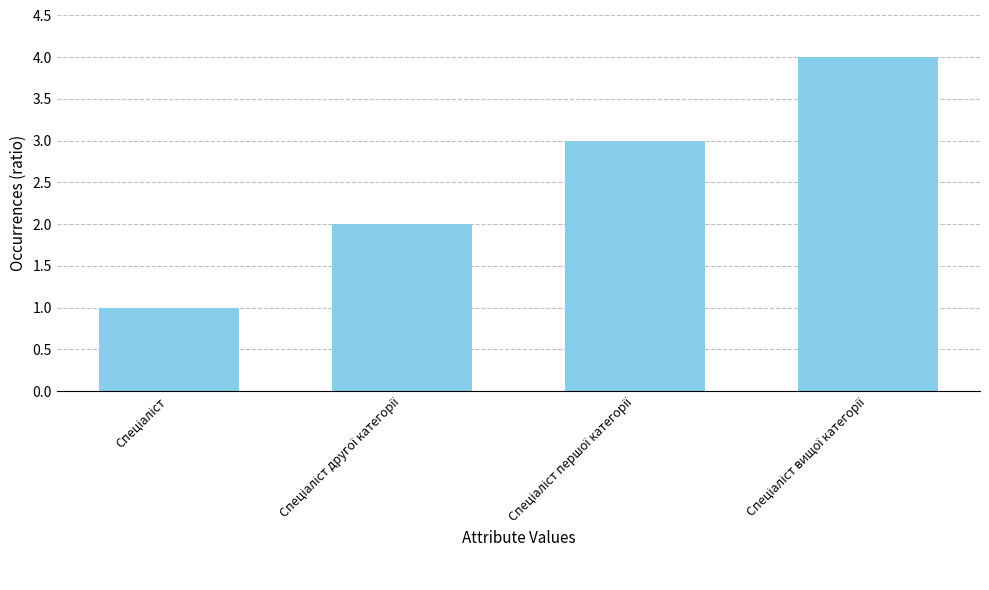

What is the sum of all values?

10